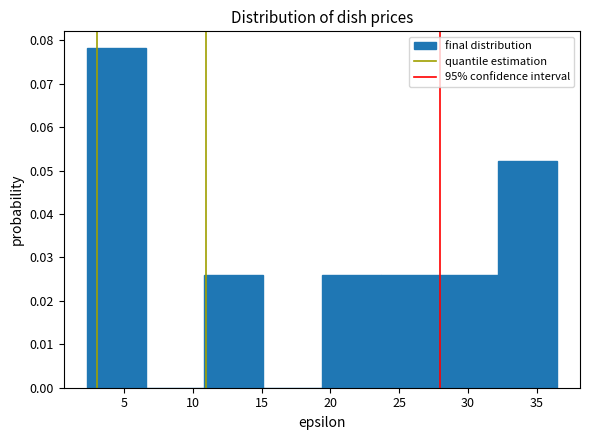

What is the height of the bar covering 32.0 to 36.5 on the x-axis? Neither the bar edges nor the heights are printed on the chart, so give them approximately, as read against the axes.

0.052